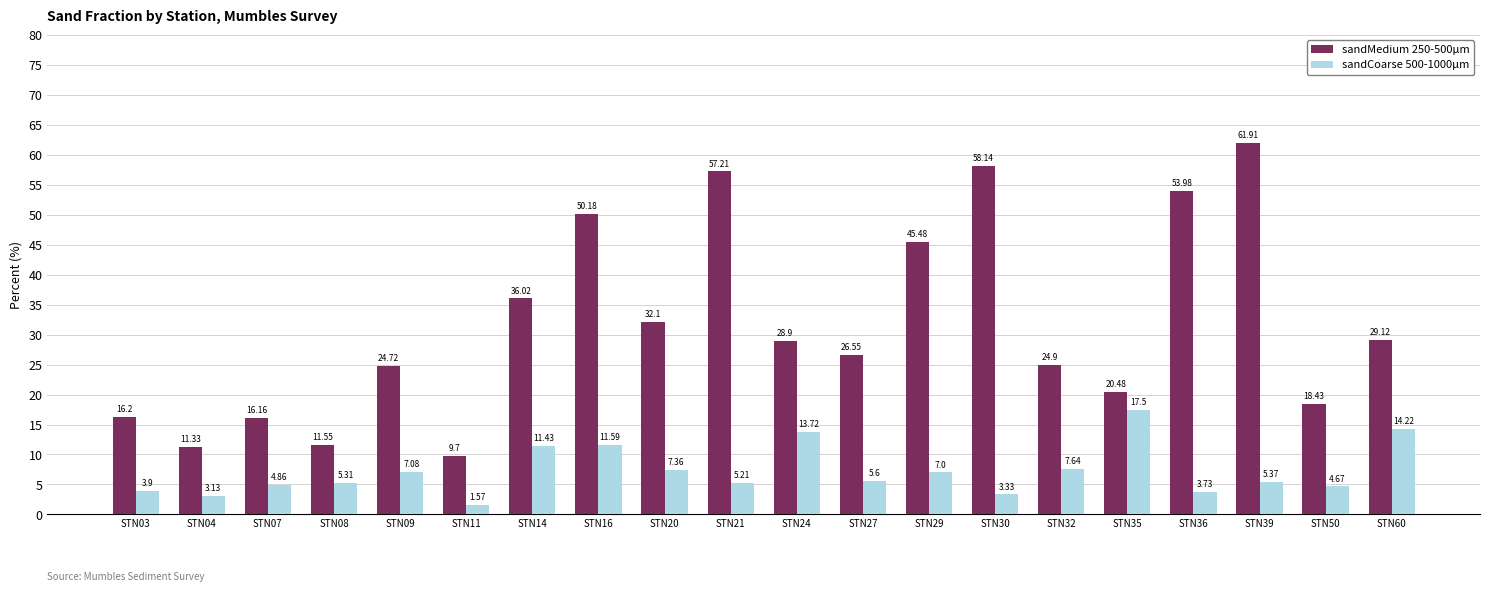

At STN32, list the series in order from smallest to largest.

sandCoarse 500-1000µm, sandMedium 250-500µm